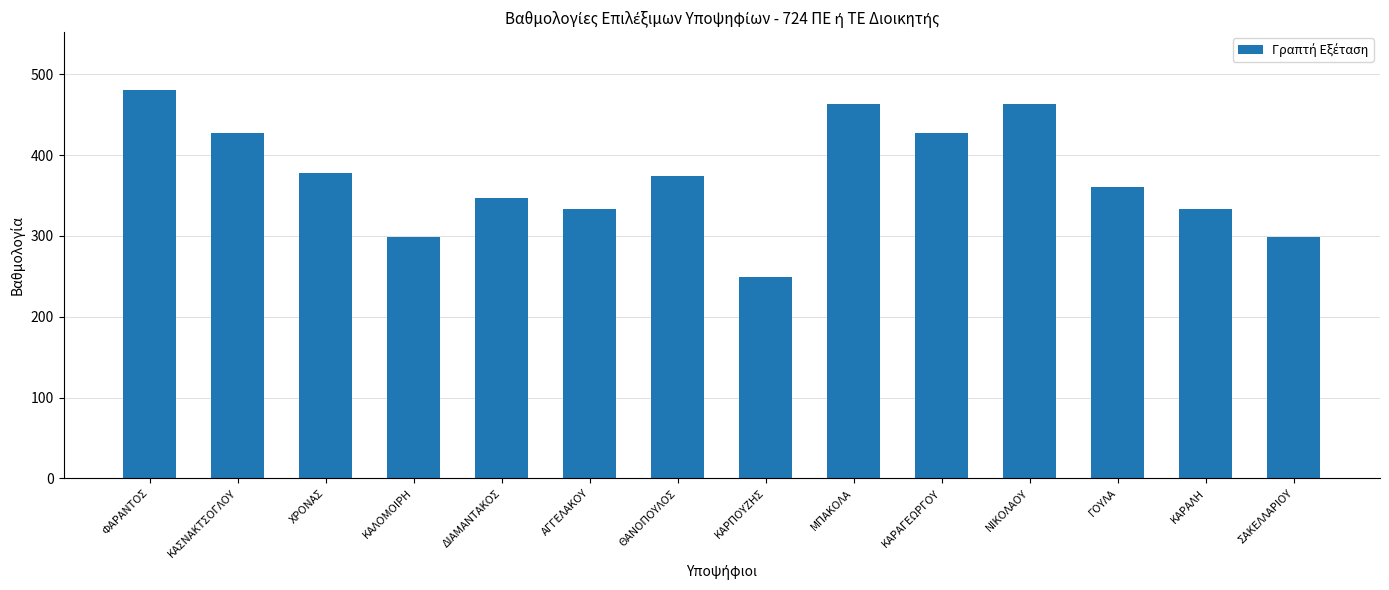

What is the approximate value at ΝΙΚΟΛΑΟΥ?

462.6